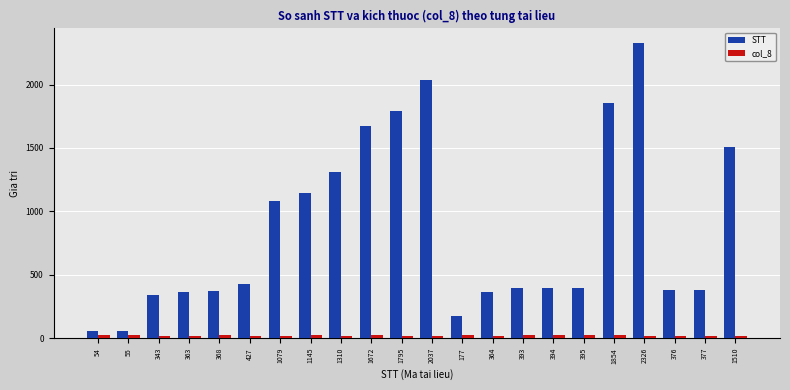

List the series in order of their overall mean, lowest first.

col_8, STT